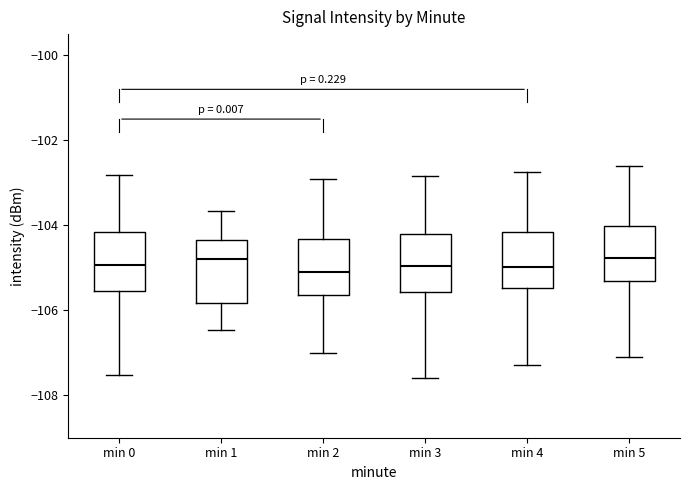

Reading left to right, read every box against the y-axis: the position of its median line, the range the box covers, and the ends of its whiskers. The values are not printed on the chart, so give them approximately, as read against the axis.

min 0: median -105.0, box -105.6 to -104.2, whiskers -107.6 to -102.8
min 1: median -104.8, box -105.8 to -104.4, whiskers -106.4 to -103.6
min 2: median -105.0, box -105.6 to -104.4, whiskers -107.0 to -102.8
min 3: median -105.0, box -105.6 to -104.2, whiskers -107.6 to -102.8
min 4: median -105.0, box -105.4 to -104.2, whiskers -107.2 to -102.8
min 5: median -104.8, box -105.2 to -104.0, whiskers -107.0 to -102.6